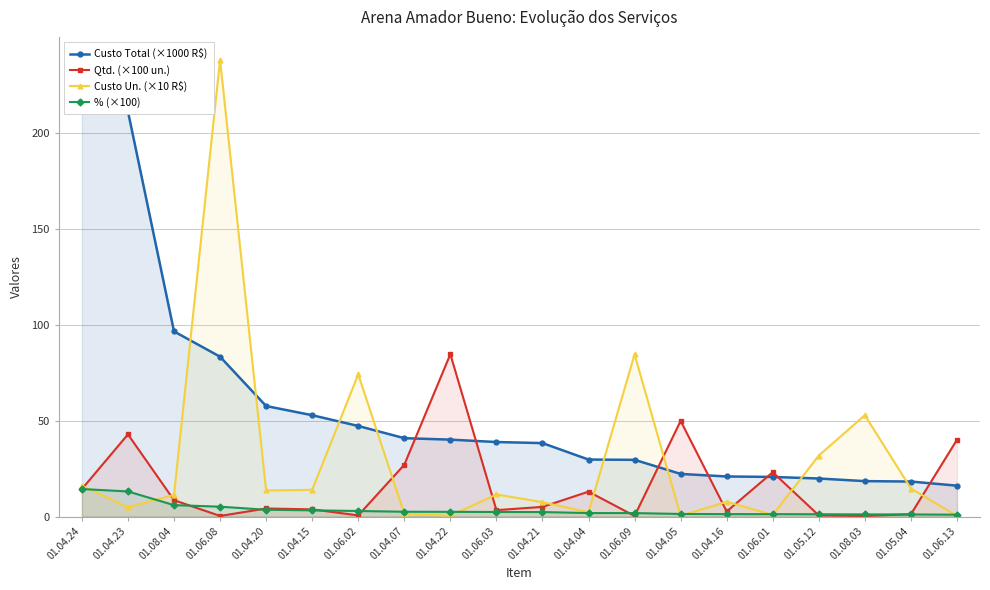

Reading left to right, what are all the values shown in this chart?

Custo Total (×1000 R$): 231.4	211.0	96.5	83.3	57.6	52.8	47.2	40.9	40.1	38.8	38.3	29.7	29.6	22.2	20.9	20.7	19.9	18.5	18.3	16.1
Qtd. (×100 un.): 14.4	42.8	8.6	0.3	4.2	3.8	0.6	27.0	84.6	3.4	5.1	13.0	0.3	49.9	2.7	23.1	0.6	0.3	1.2	40.0
Custo Un. (×10 R$): 16.1	4.9	11.3	237.9	13.6	14.0	74.1	1.5	0.5	11.5	7.5	2.3	84.5	0.4	7.7	0.9	31.8	52.8	14.6	0.4
% (×100): 14.4	13.1	6.0	5.2	3.6	3.3	2.9	2.5	2.5	2.4	2.4	1.8	1.8	1.4	1.3	1.3	1.2	1.1	1.1	1.0